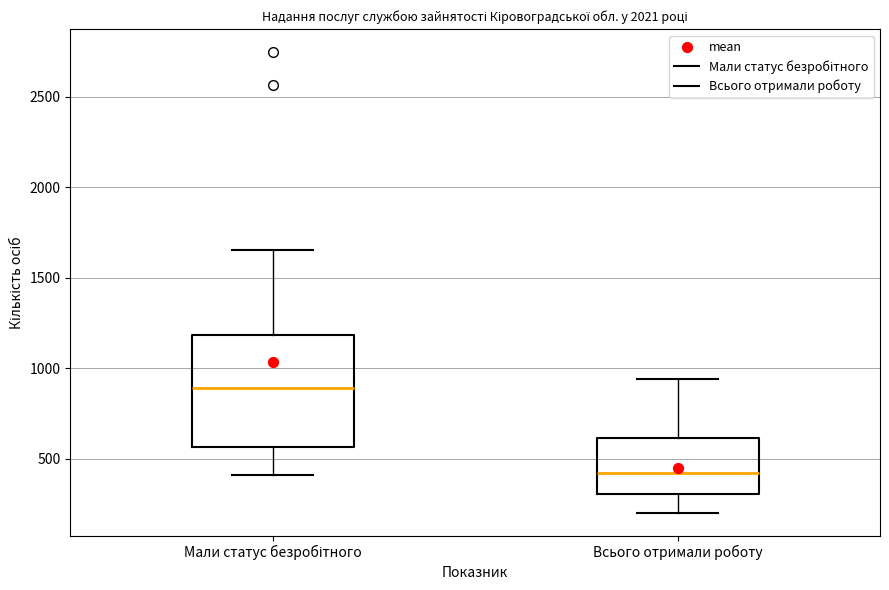

Which box is the tallest, from its lower edge to its upper edge?

Мали статус безробітного